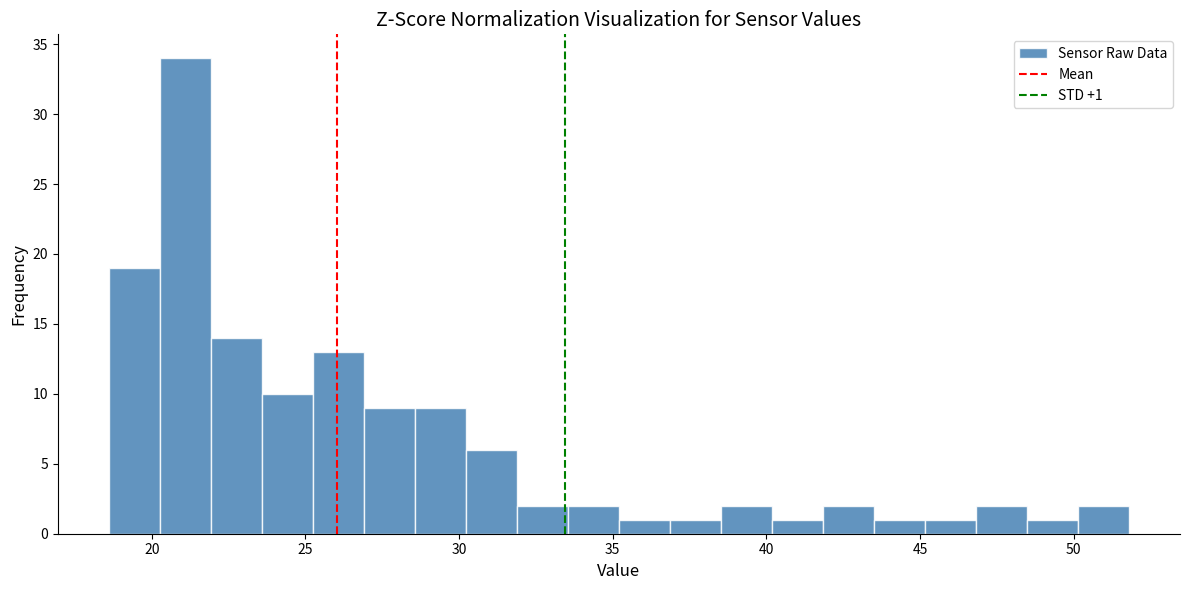

Around what value on the x-axis is the tallest bar? Give the approximate position of its centre, as read against the axis.

21.0